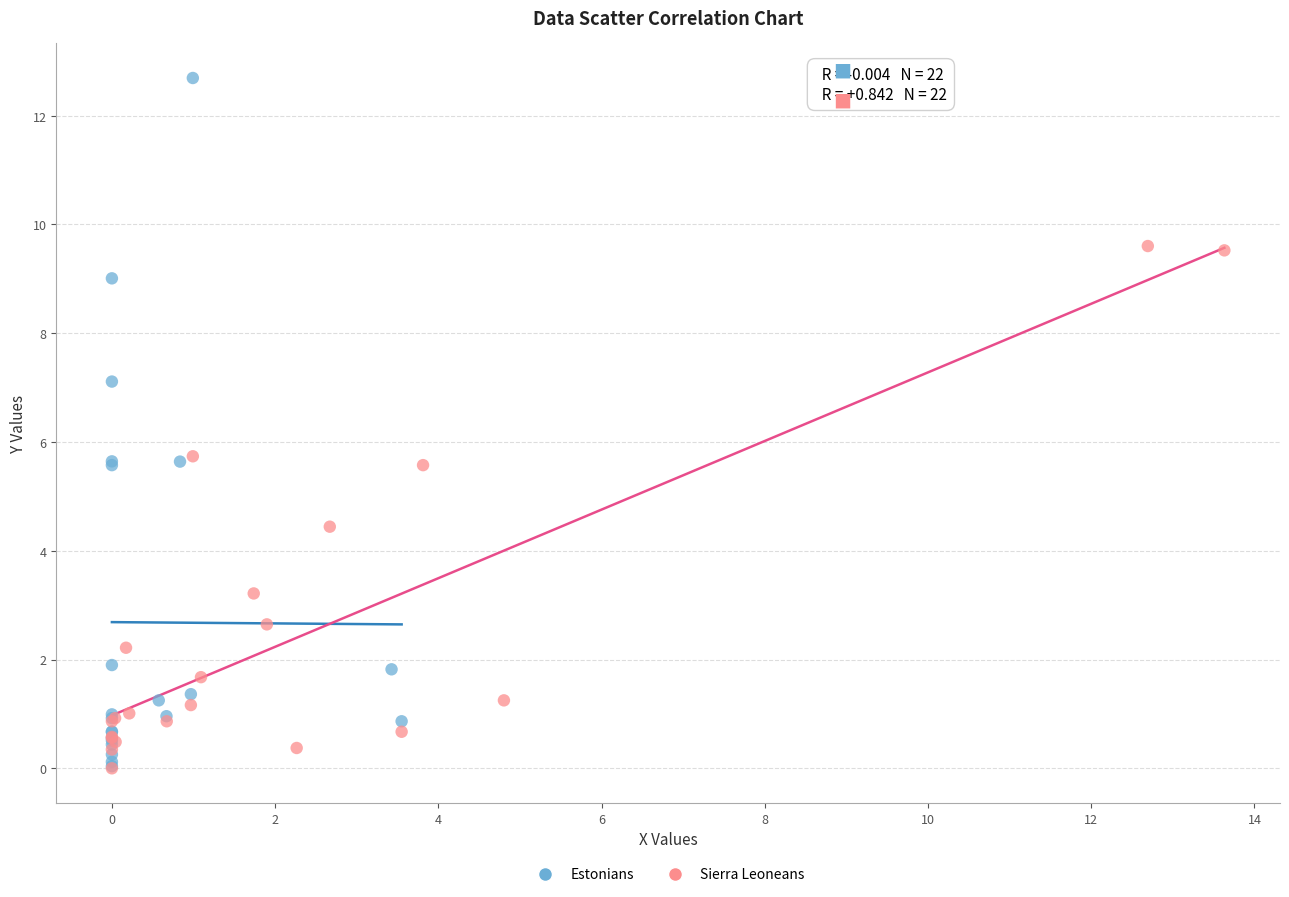

Which series has the largest Y range (max minus min)?

Estonians